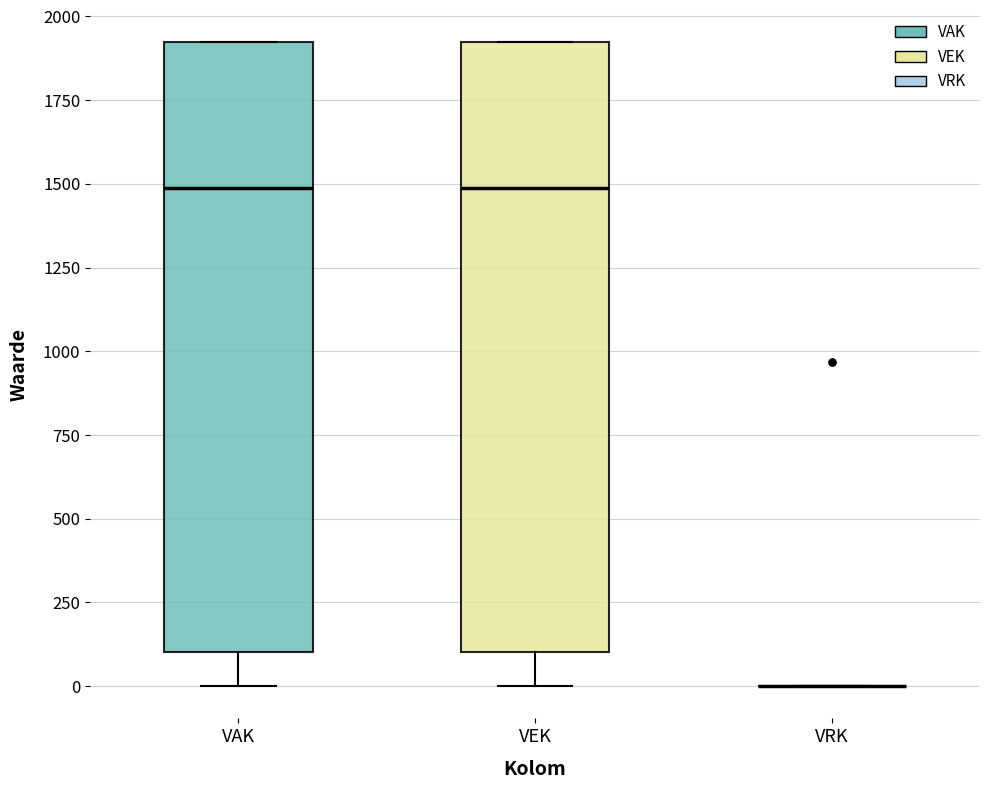

Where is the upper edge of the box for VEK on the y-axis? The values are not printed on the chart, so give them approximately, as read against the axis.

1900